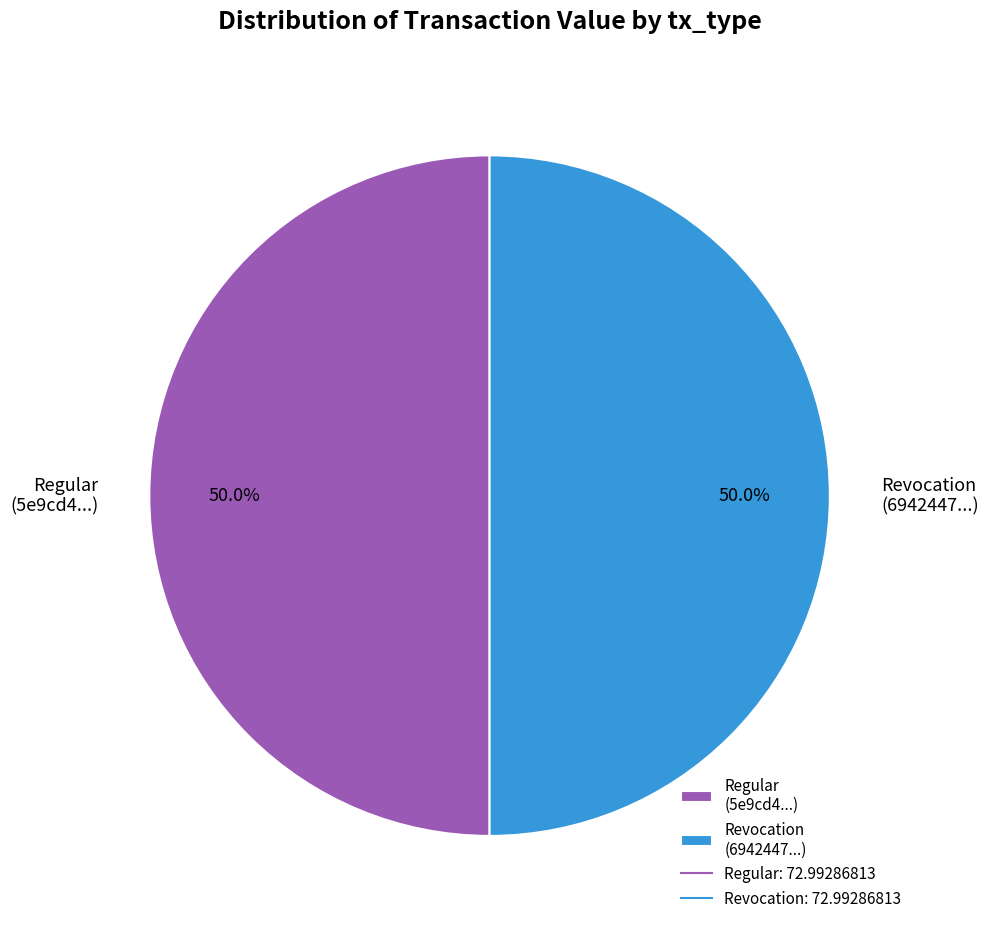

What percentage do Revocation (6942447...) and Regular (5e9cd4...) together represent?

100.0%